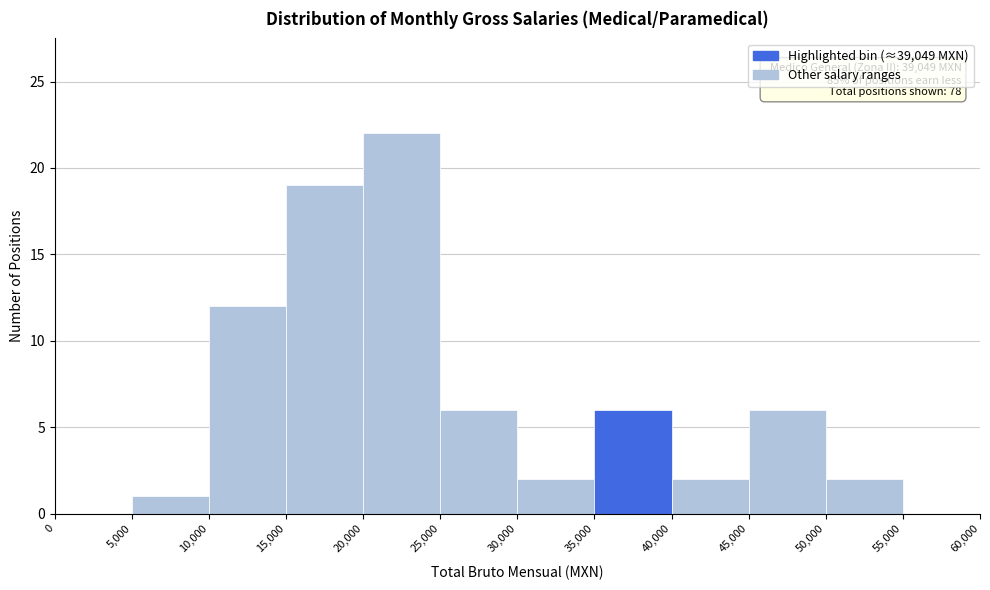

Over which range of the x-axis is the bar tallest?

20,000 to 25,000